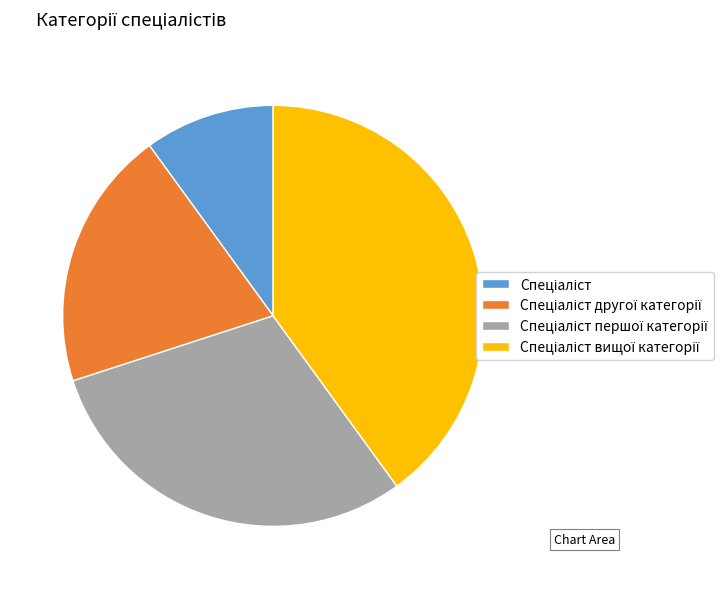

Does any single category account for the majority?

No